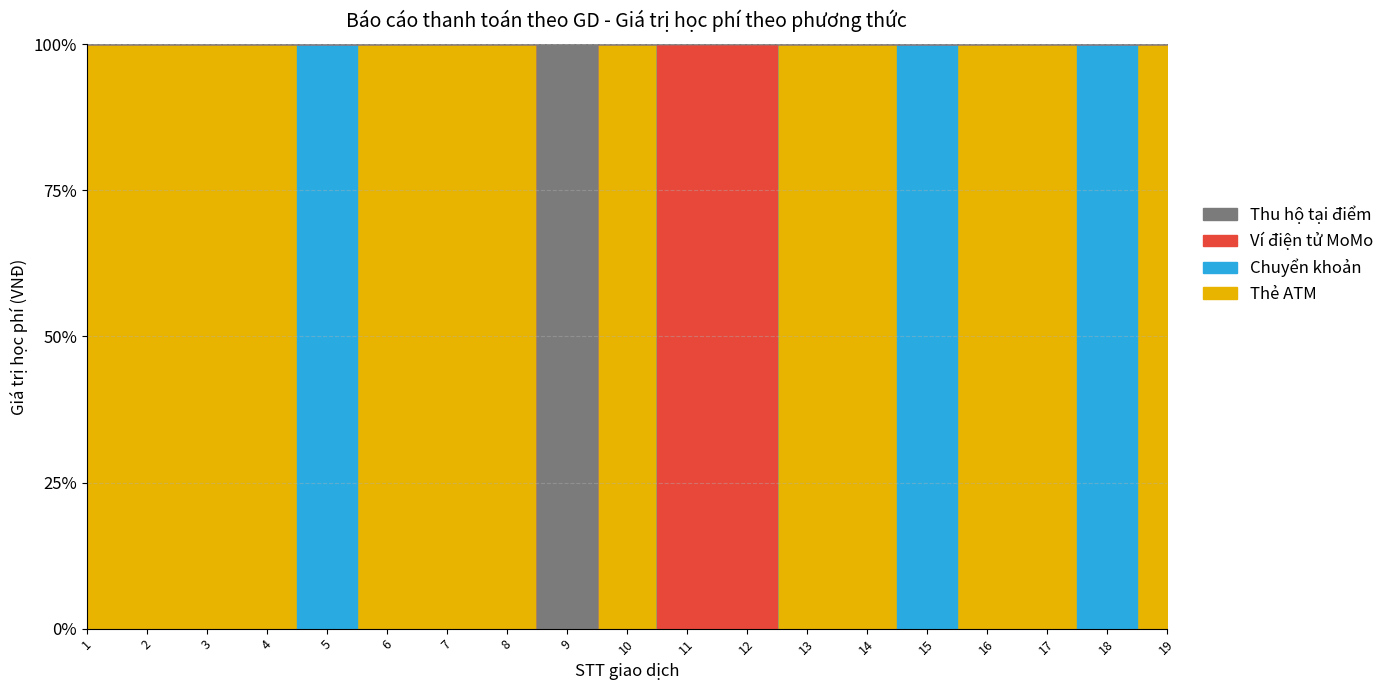

What are all the series names shown in the legend?

Thẻ ATM, Chuyển khoản, Ví điện tử MoMo, Thu hộ tại điểm